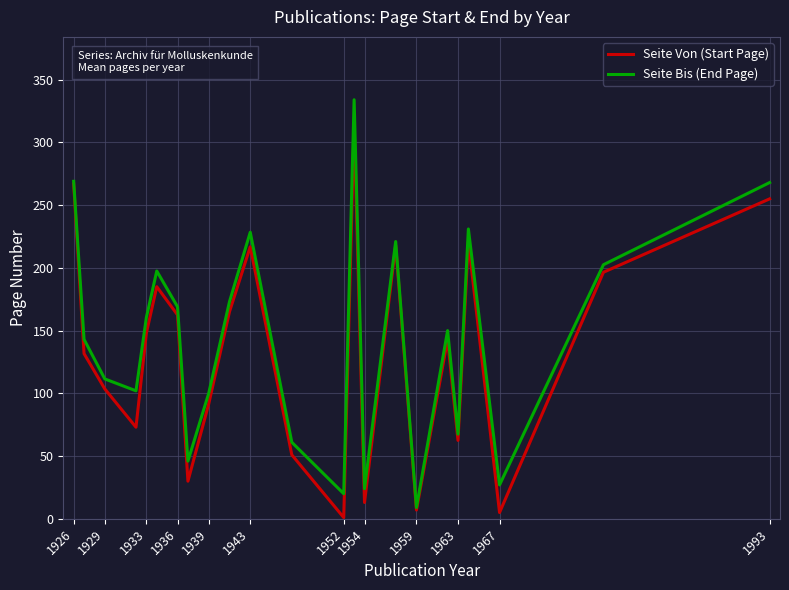

What is the maximum value shown in the chart?

334.0